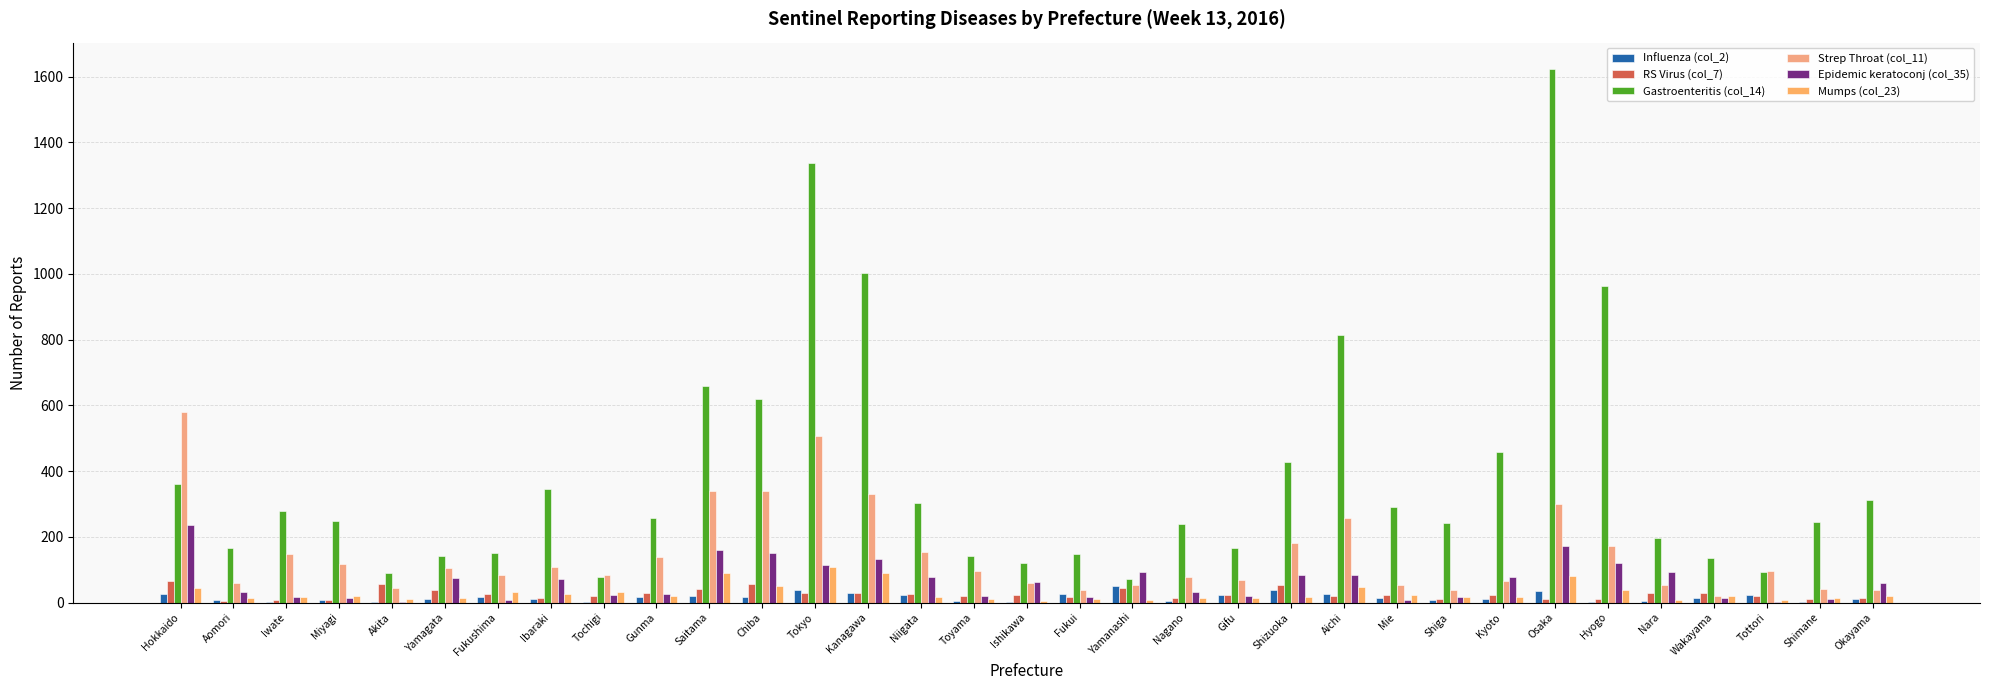

What is the label of the 17th bar from the left?

Ishikawa